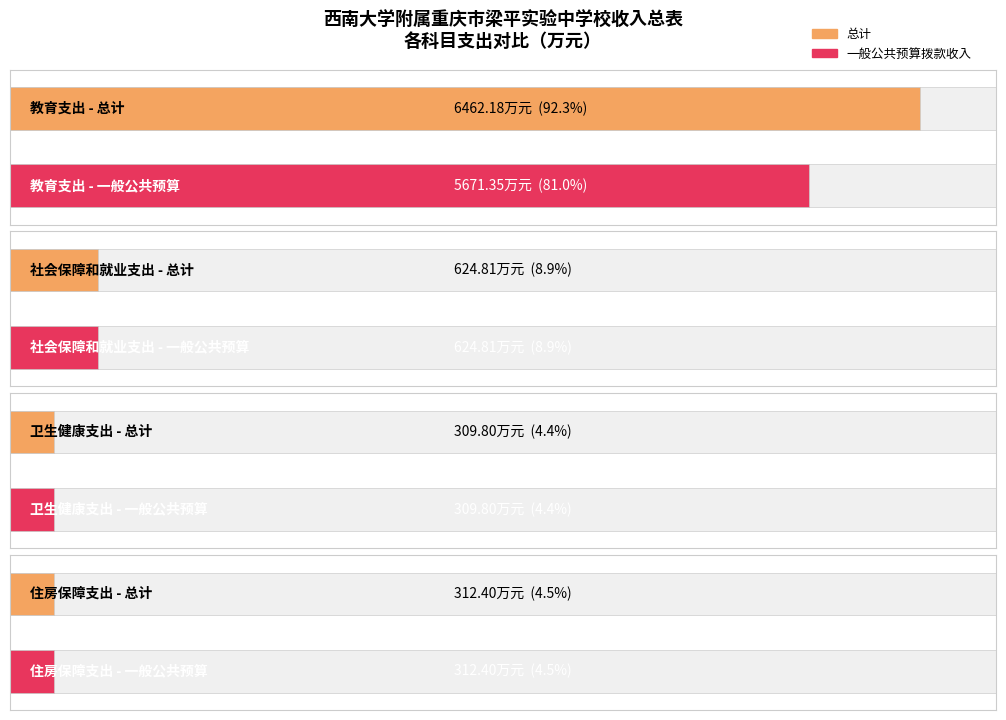

List the series in order of their overall mean, highest first.

总计, 一般公共预算拨款收入